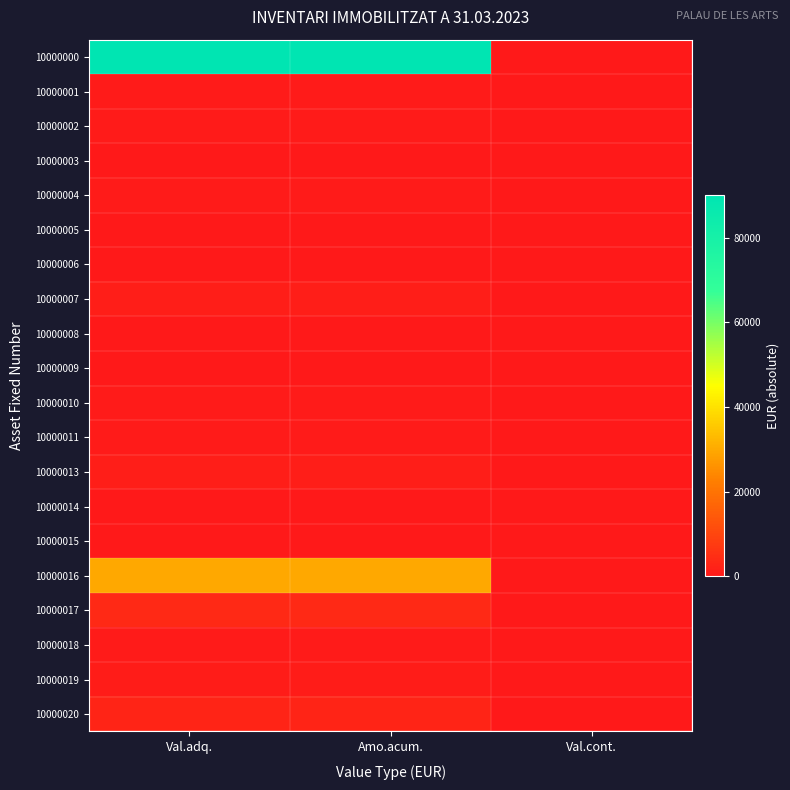

What is the difference between the highest and lowest values at Val.adq.?

90072.7